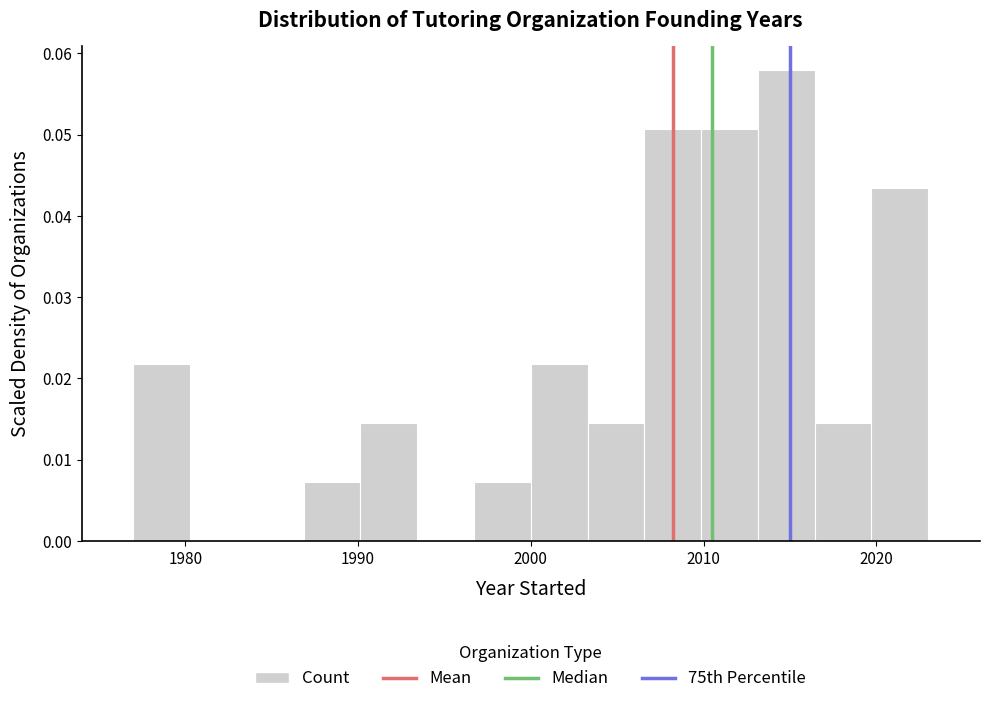

Read against the x-axis, roughly where is the centre of the tallest bar?

2015